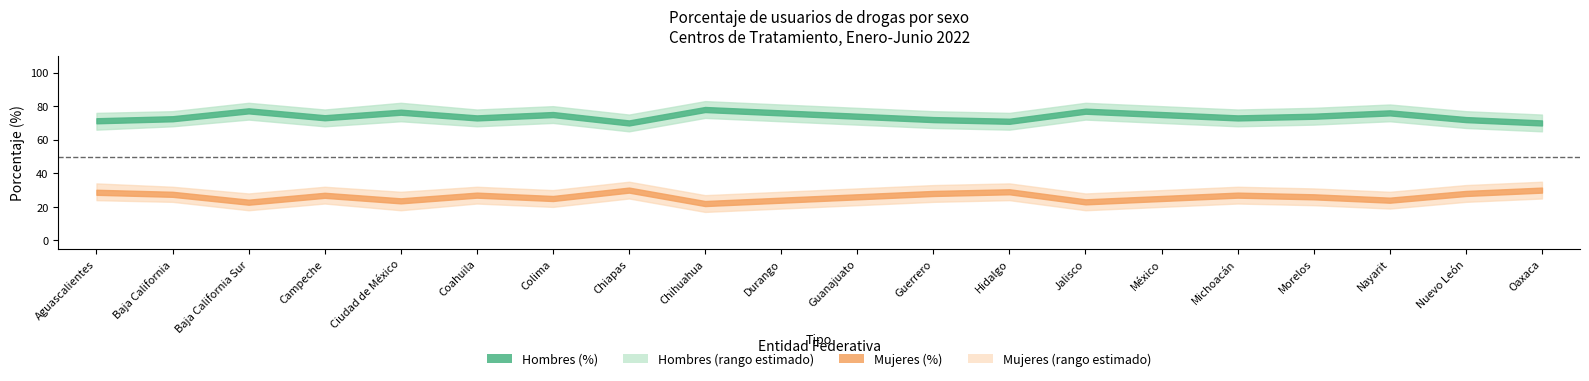

At which label does Hombres (%) first exceed 74?

Baja California Sur